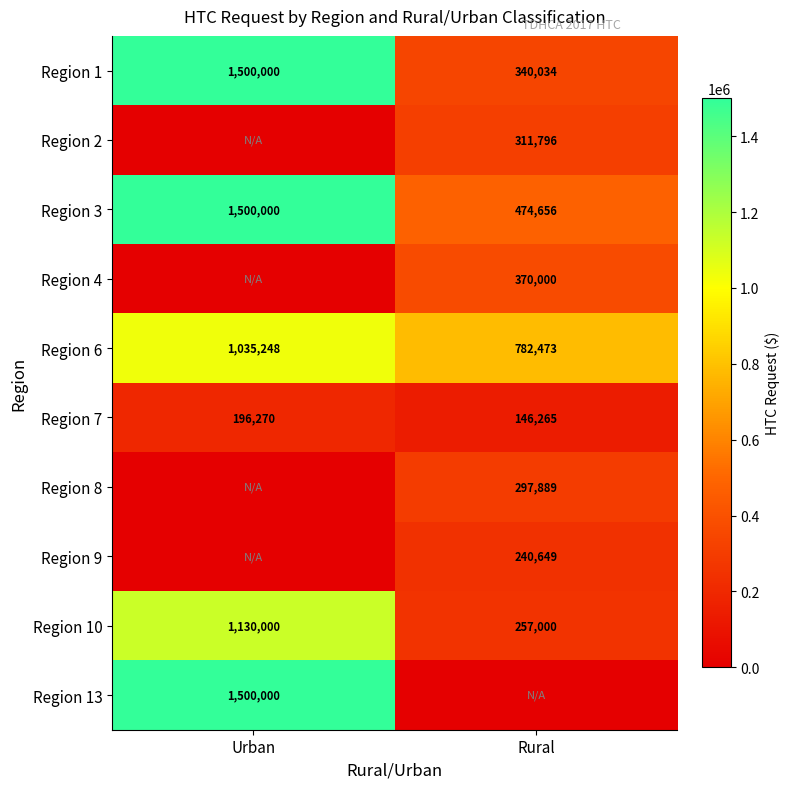

What is the approximate value of Region 10 at Urban?

1130000